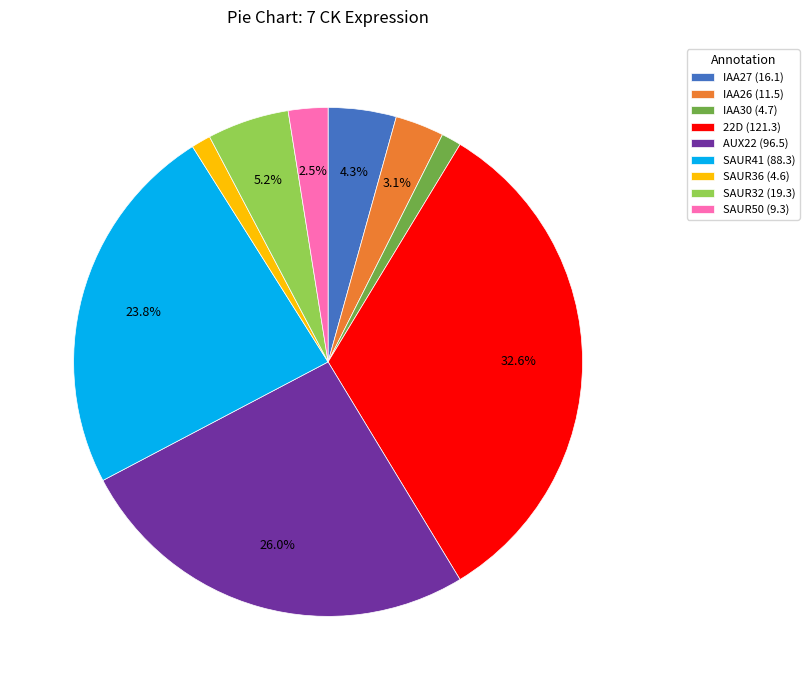

Which has a higher value, AUX22 (96.5) or 22D (121.3)?

22D (121.3)